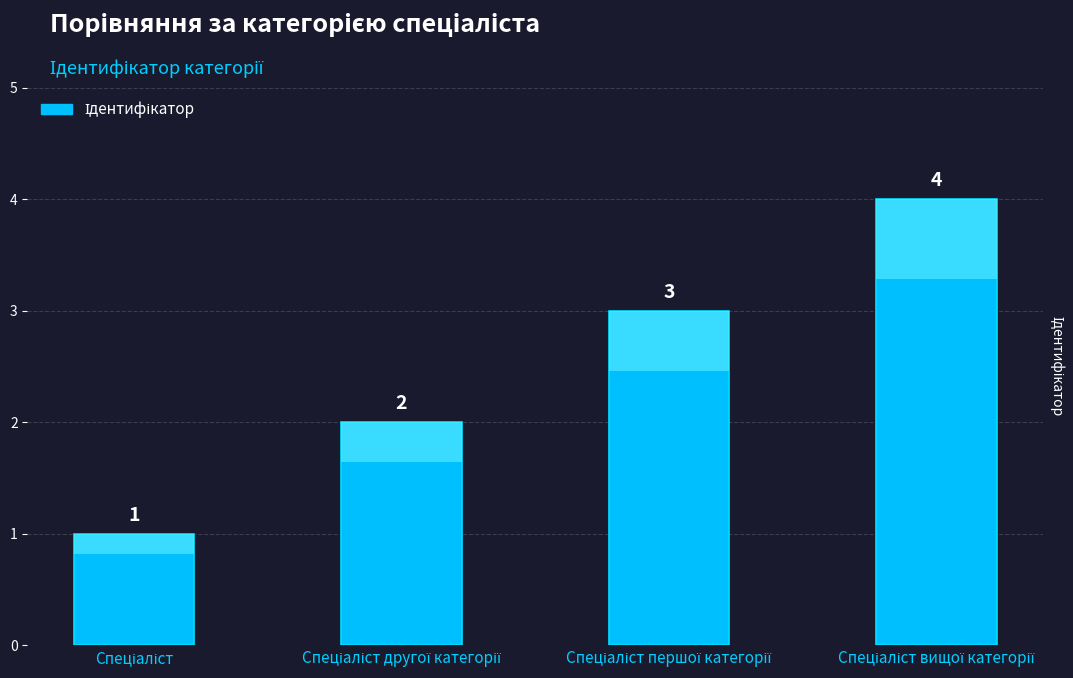

Are the bars grouped side by side (vs. stacked)?

No